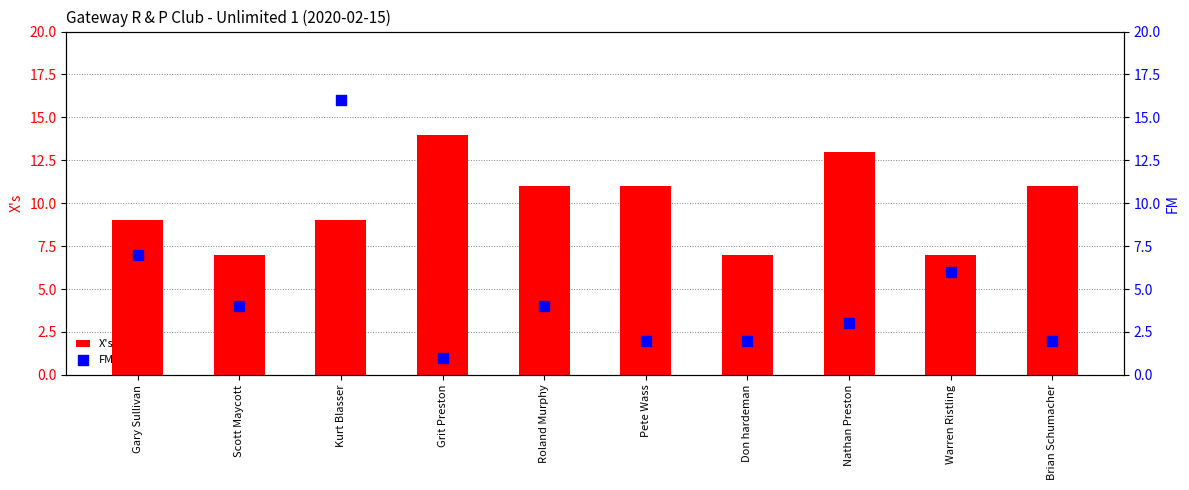

Is the value of X's at Grit Preston greater than the value of FM at Grit Preston?

Yes